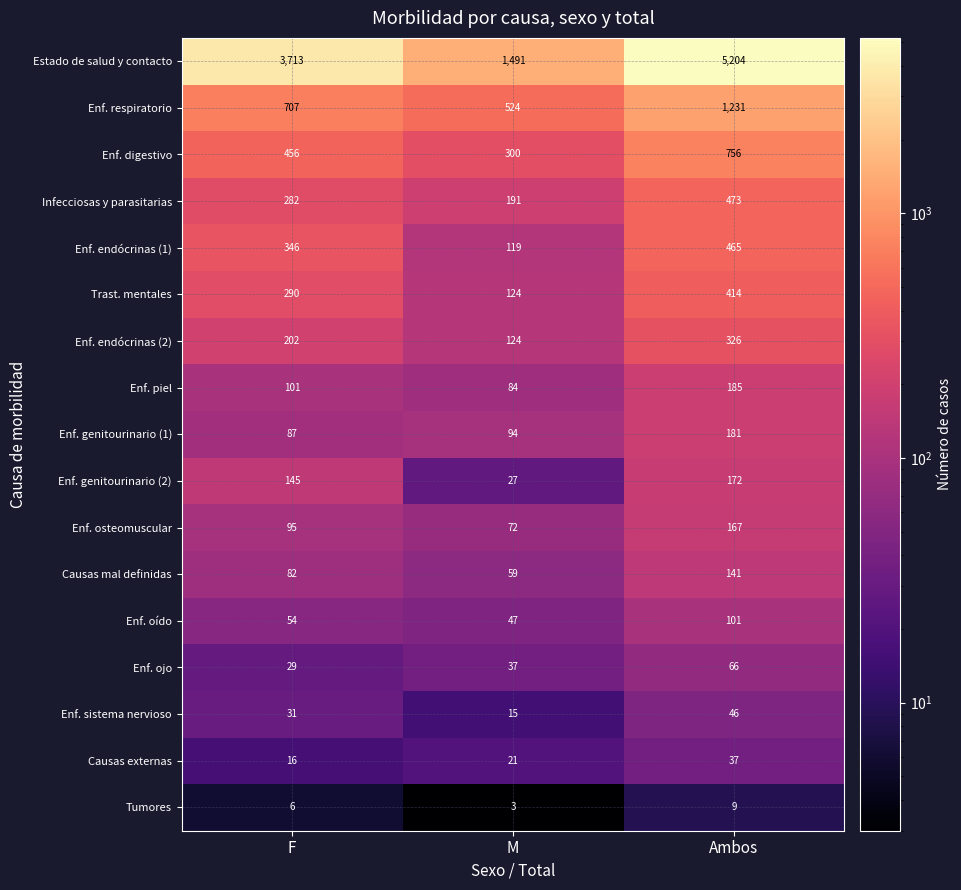

What is the minimum value shown in the chart?

3